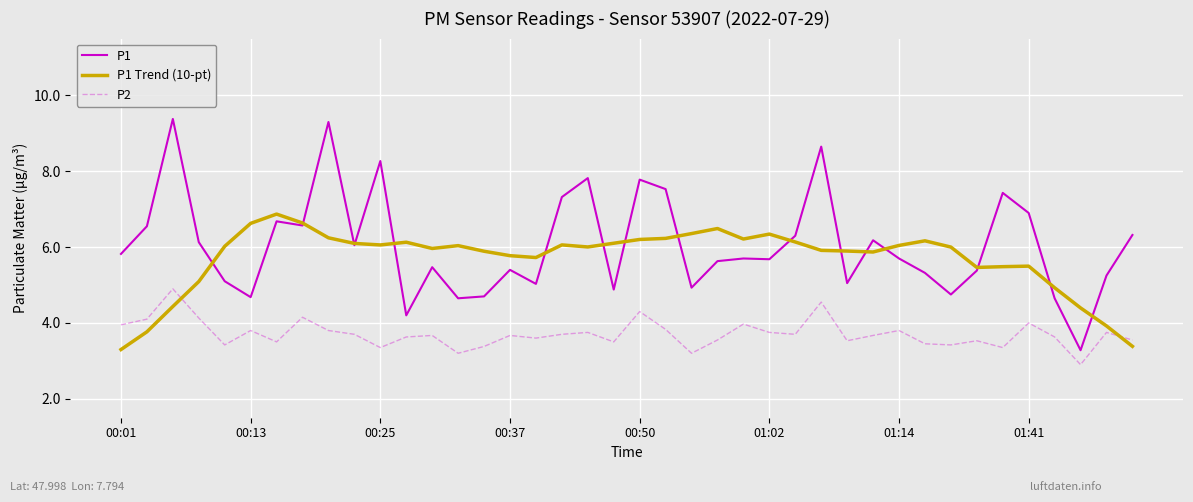

Which series has the largest range (max minus min)?

P1